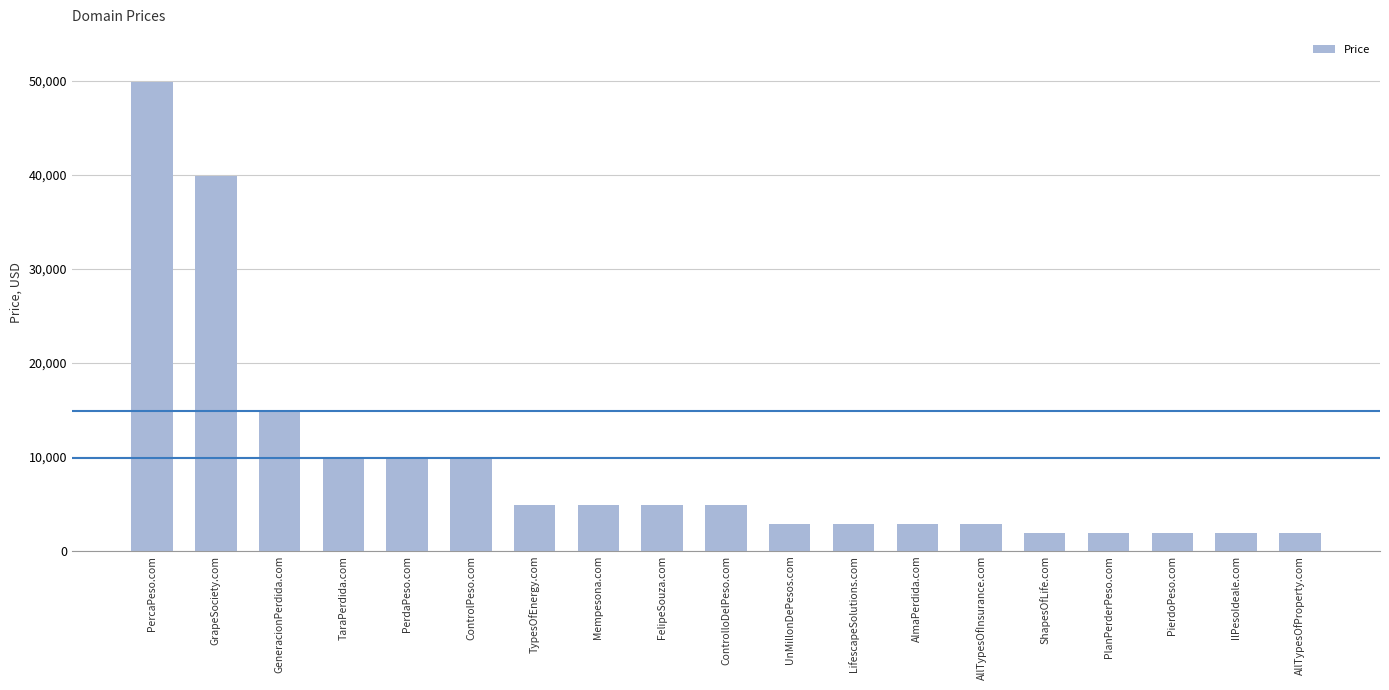

Which has a higher value, TaraPerdida.com or UnMillonDePesos.com?

TaraPerdida.com